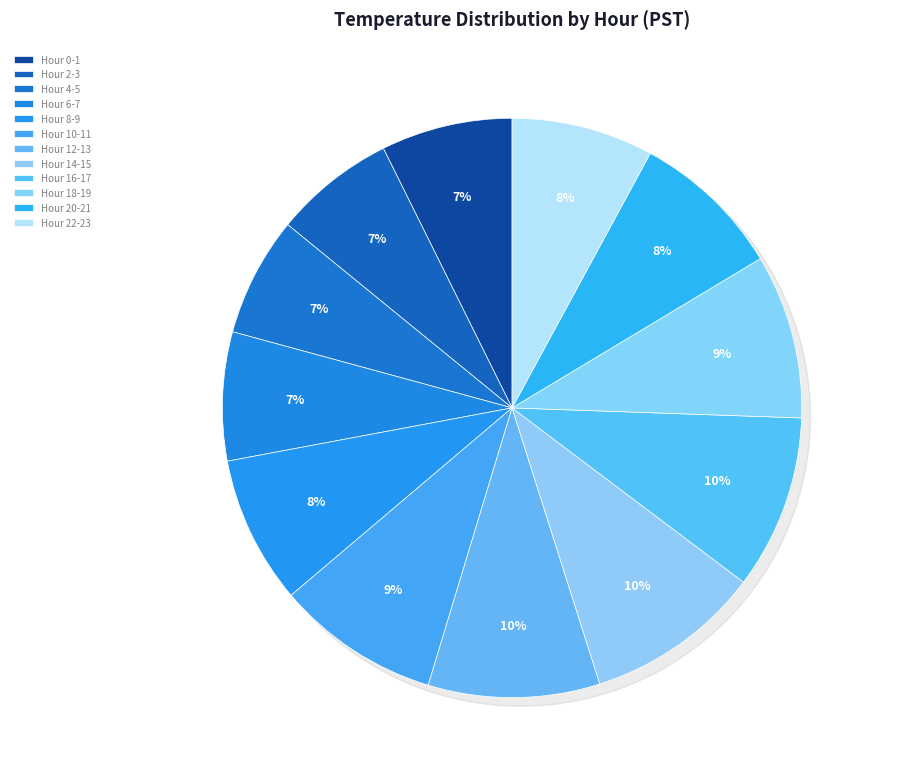

Is there a majority slice in this chart?

No